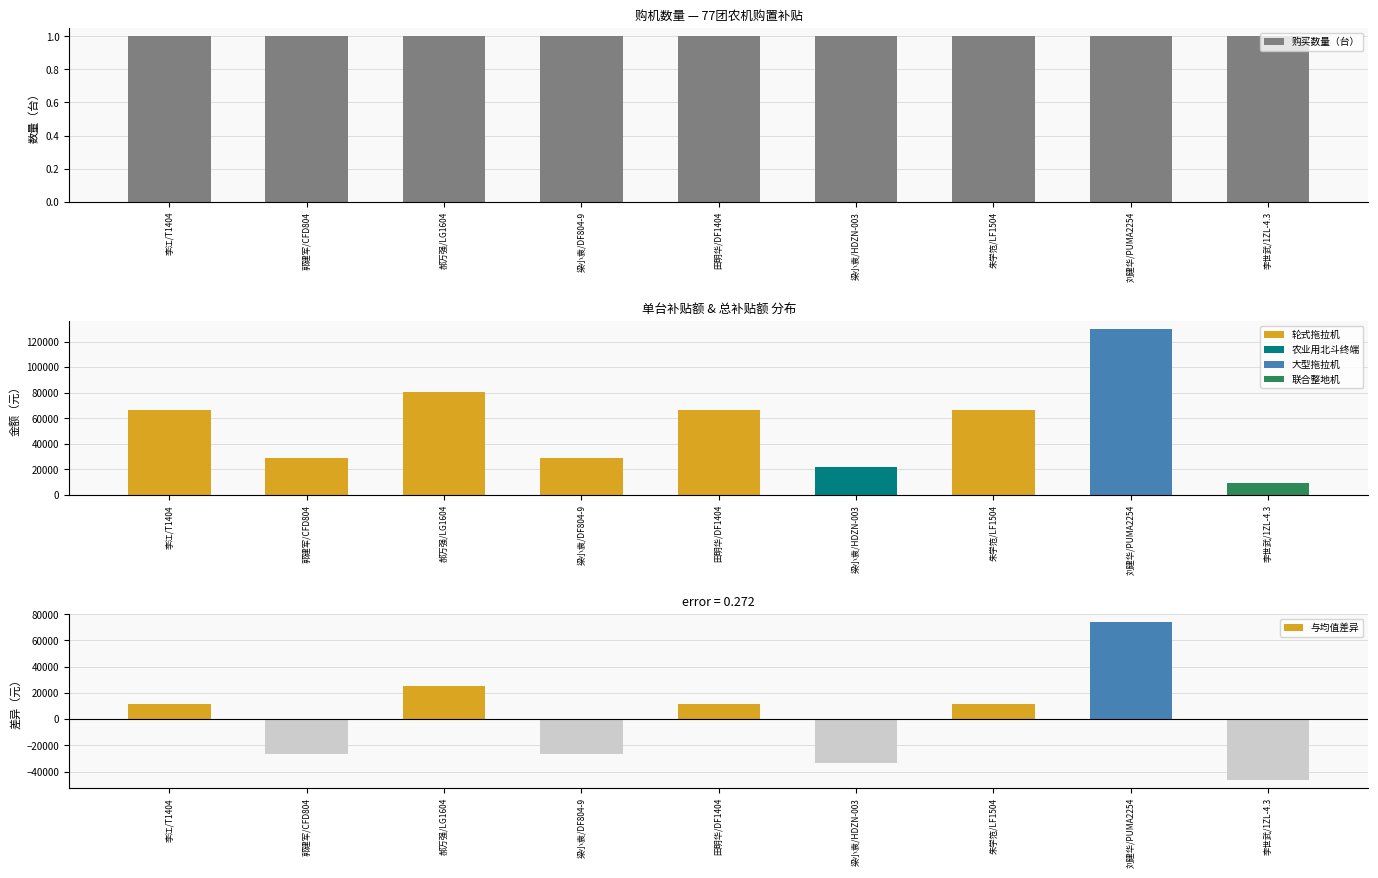

Reading left to right, list all the values displayed in this chart.

购买数量（台）: 李江/T1404=1.0	郭建军/CFD804=1.0	郝万强/LG1604=1.0	梁小袁/DF804-9=1.0	田明华/DF1404=1.0	梁小袁/HDZN-003=1.0	朱学笵/LF1504=1.0	刘建华/PUMA2254=1.0	李世武/1ZL-4.3=1.0
总补贴额（元）: 李江/T1404=66700.0	郭建军/CFD804=29100.0	郝万强/LG1604=80700.0	梁小袁/DF804-9=29200.0	田明华/DF1404=66700.0	梁小袁/HDZN-003=22000.0	朱学笵/LF1504=66700.0	刘建华/PUMA2254=129600.0	李世武/1ZL-4.3=9100.0
与均值差异: 李江/T1404=11166.7	郭建军/CFD804=-26433.3	郝万强/LG1604=25166.7	梁小袁/DF804-9=-26333.3	田明华/DF1404=11166.7	梁小袁/HDZN-003=-33533.3	朱学笵/LF1504=11166.7	刘建华/PUMA2254=74066.7	李世武/1ZL-4.3=-46433.3